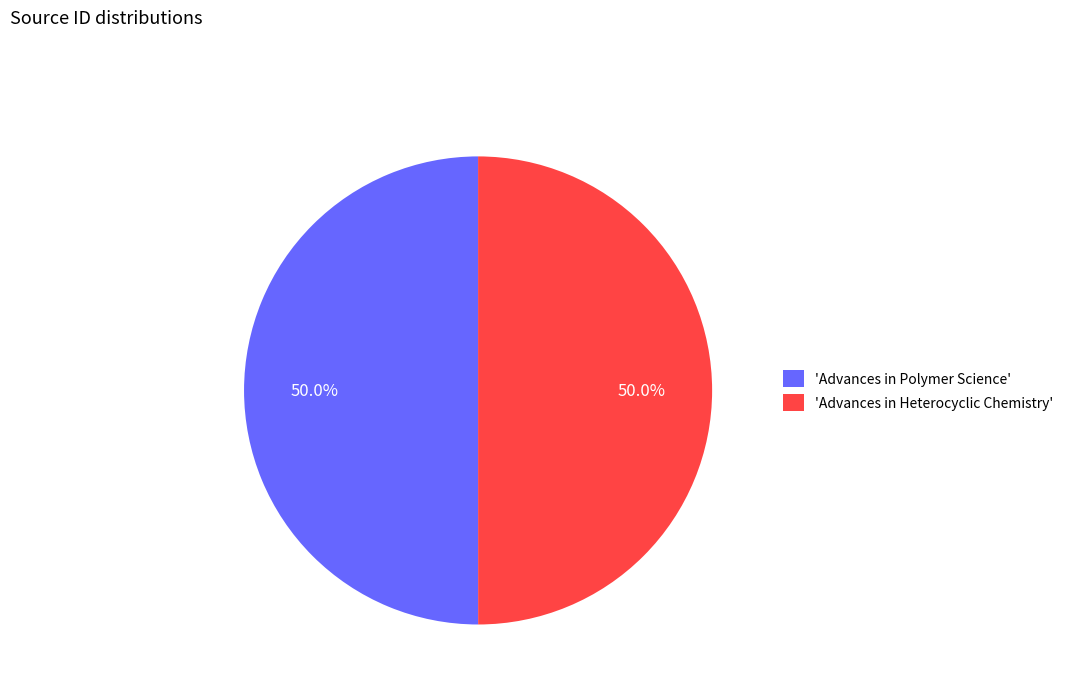

How many slices are in this pie chart?

2